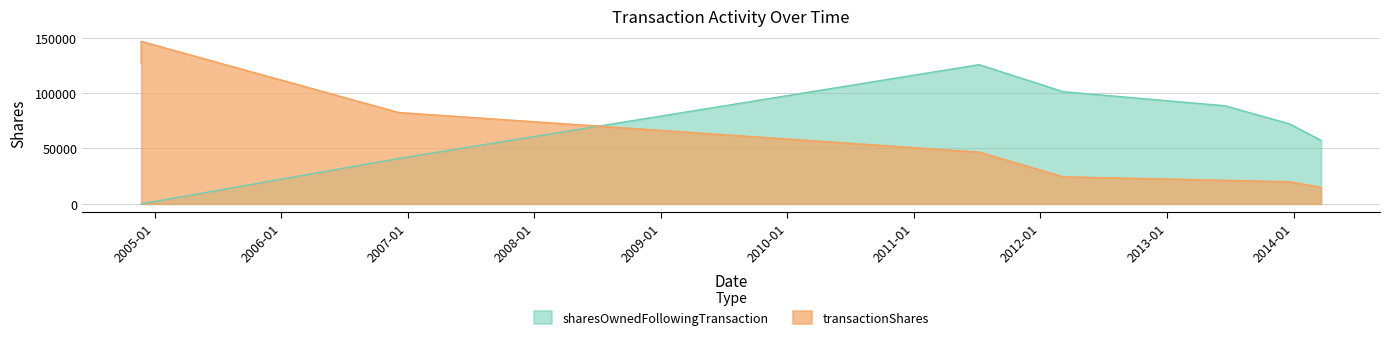

Rank the categories by transactionShares value from lowest to highest.

2014-03-21, 2013-12-20, 2013-06-17, 2012-03-07, 2011-07-08, 2011-07-08, 2006-12-06, 2006-12-06, 2004-11-23, 2004-11-23